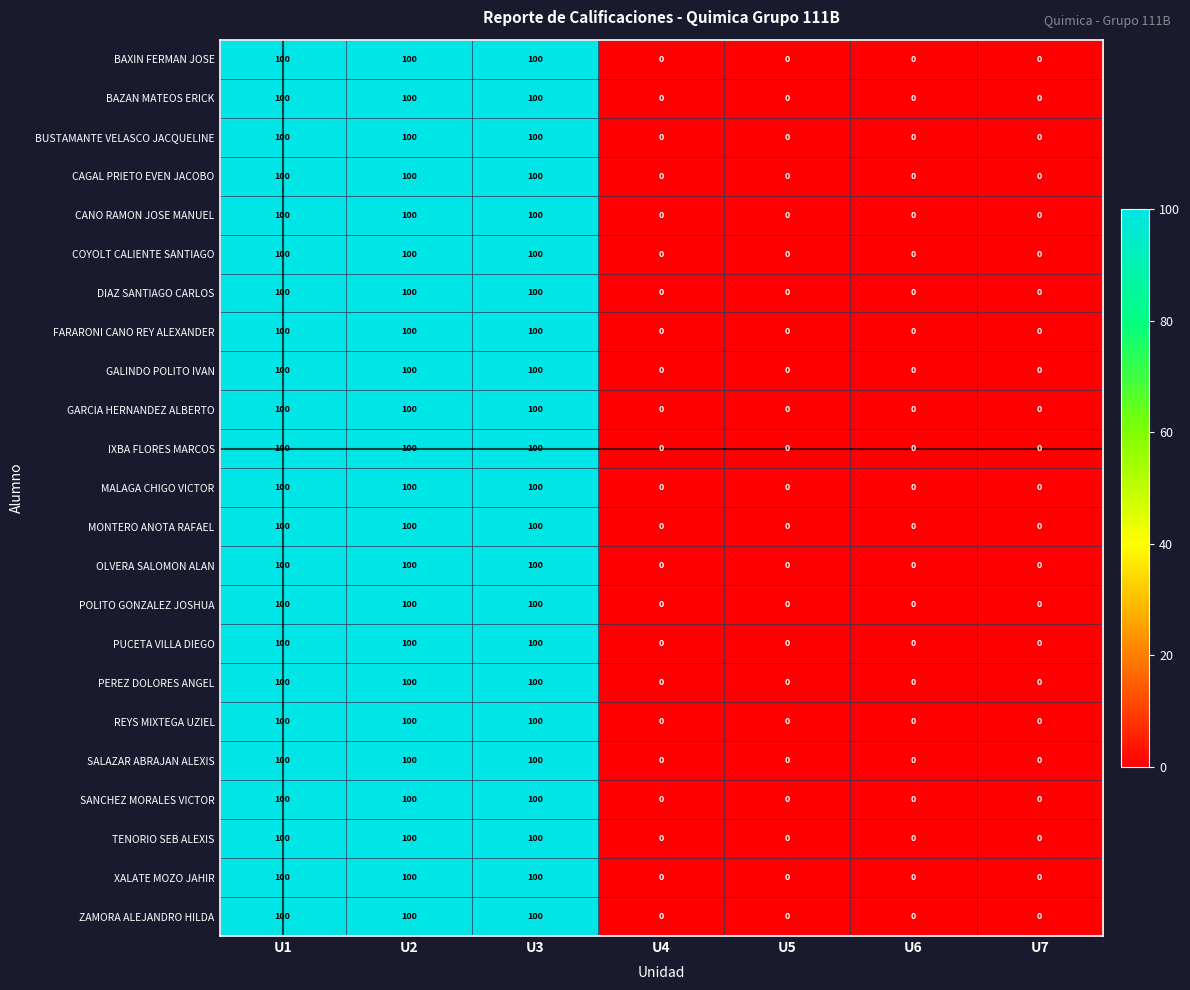

What is the average value of the CAGAL PRIETO EVEN JACOBO series?

43